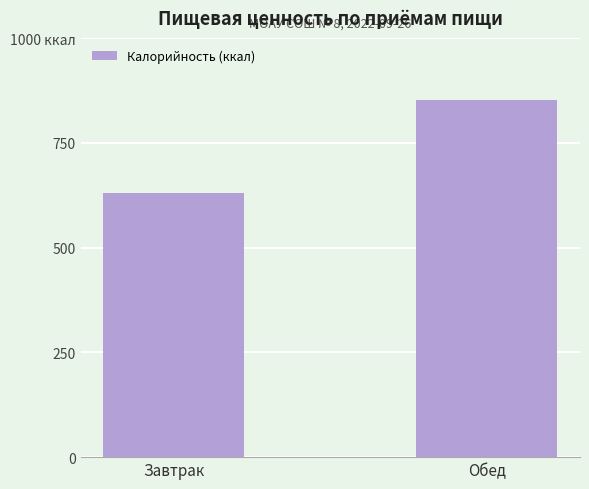

Does the chart contain any negative values?

No